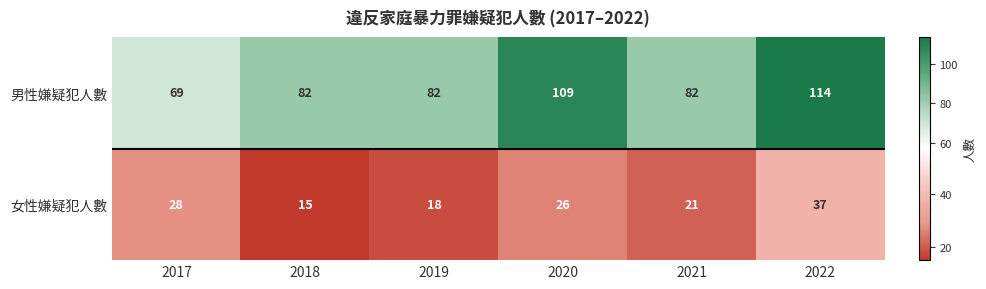

Is it true that 男性嫌疑犯人數 equals 114 at 2021?

False